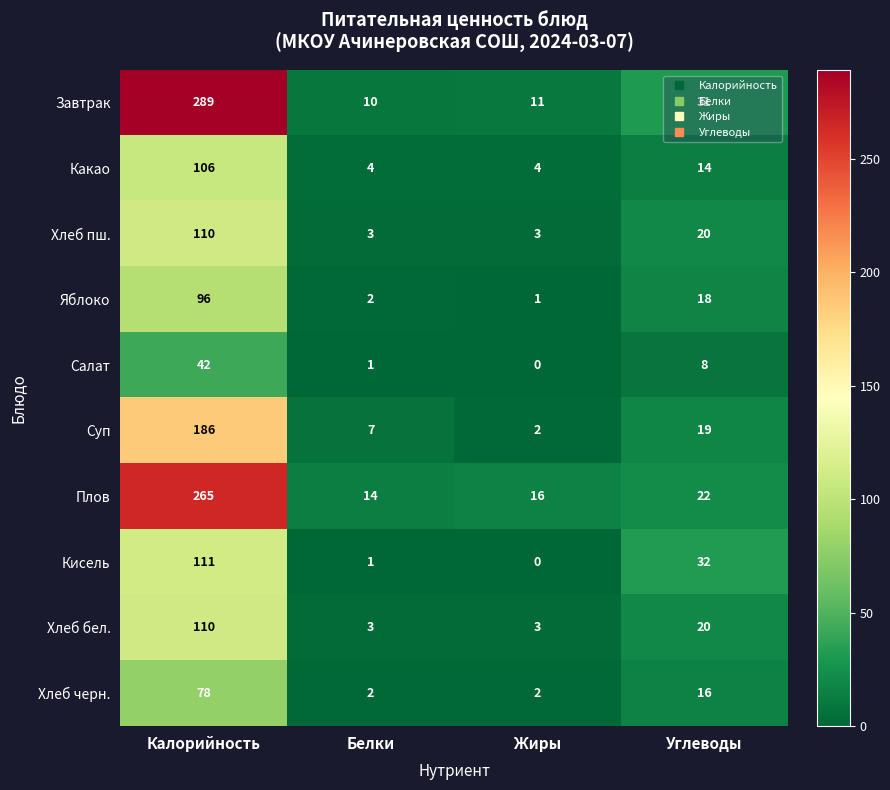

At which category is the sum across all series the highest?

Калорийность